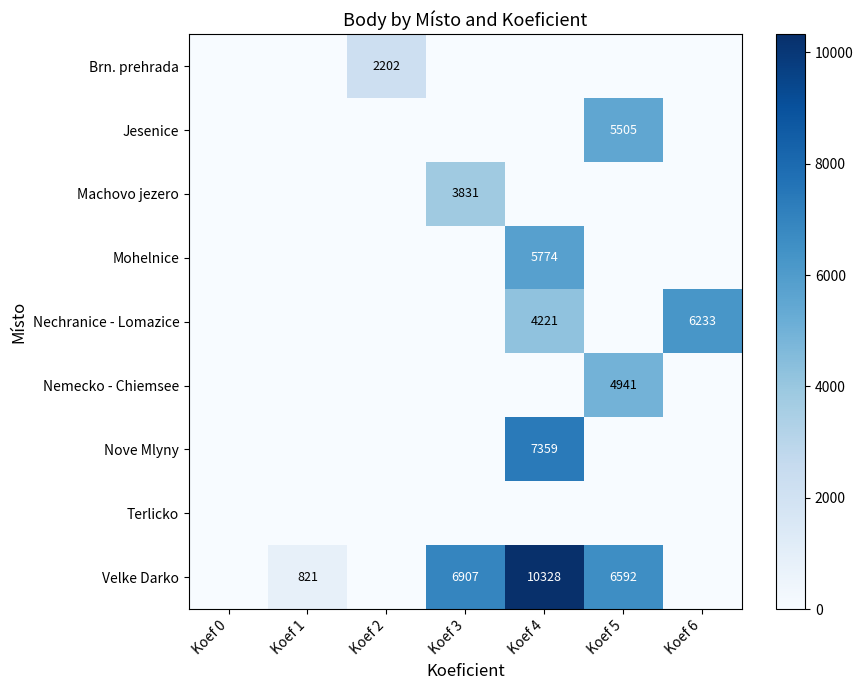

How many values in the row_0 series exceed 0?

1